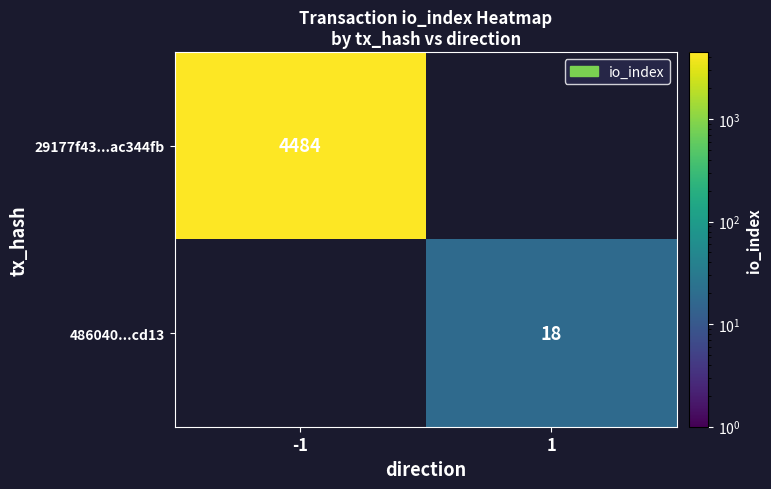

The 29177f43...ac344fb series shows 7297 at -1. True or false?

False